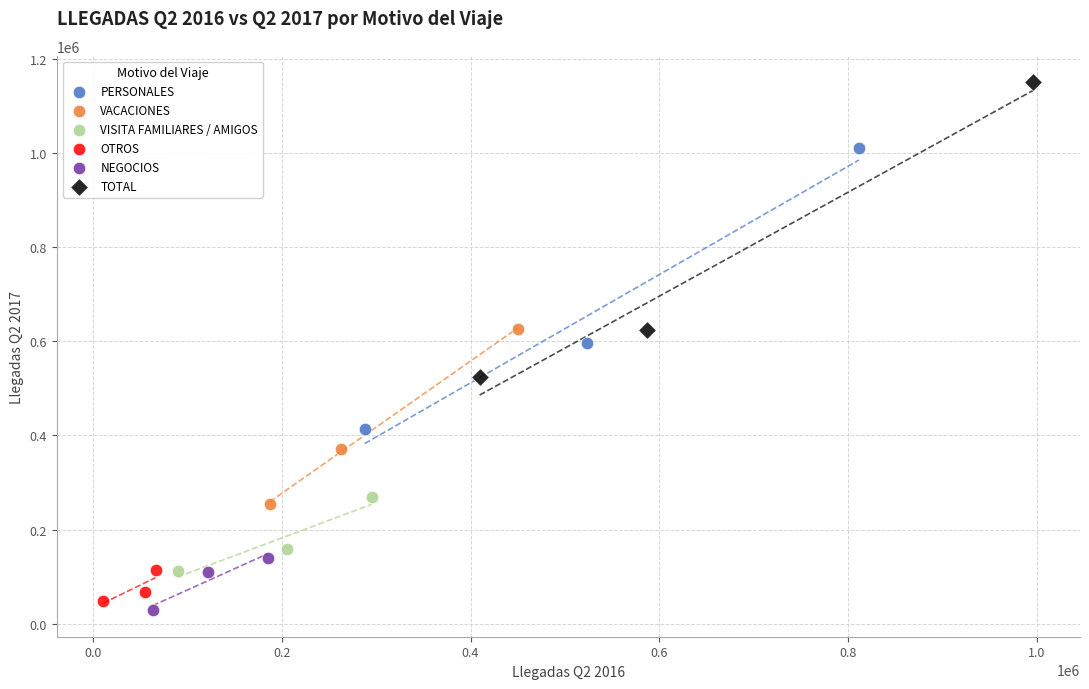

Which series has the widest spread of Y values?

TOTAL